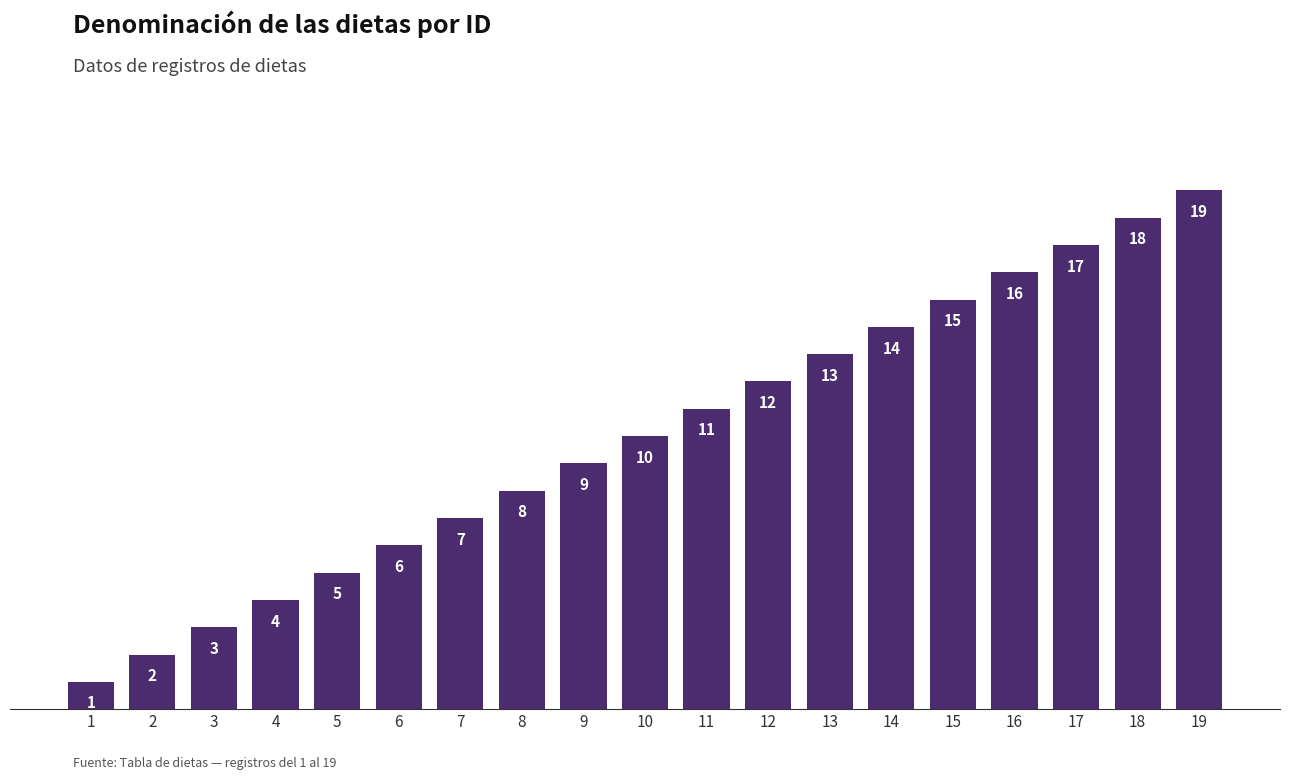

List the labels in order of value, smallest first.

1, 2, 3, 4, 5, 6, 7, 8, 9, 10, 11, 12, 13, 14, 15, 16, 17, 18, 19